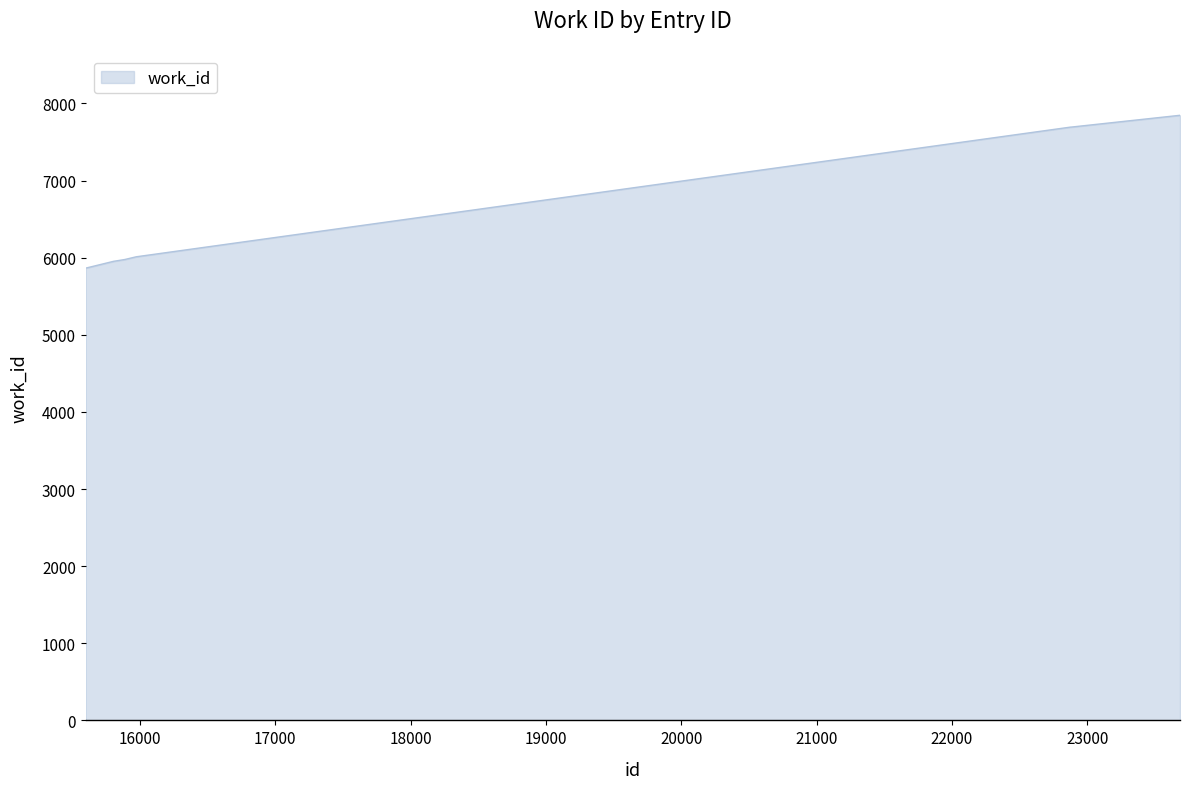

What is the maximum value shown in the chart?

7847